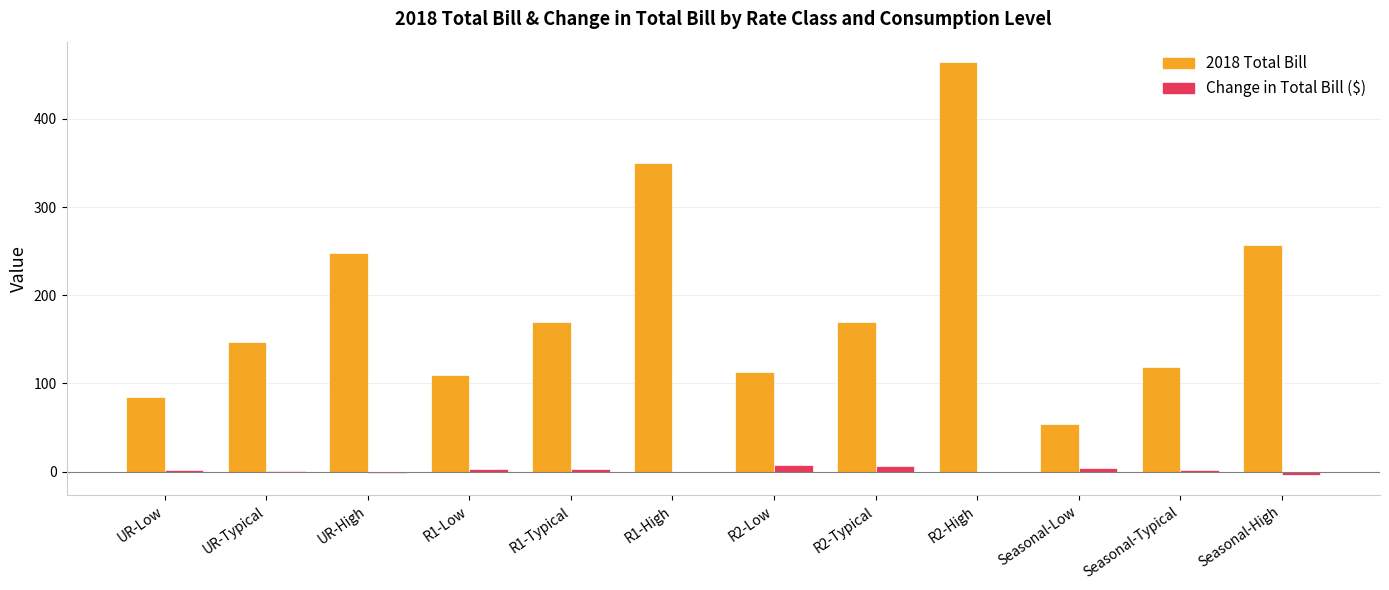

At which category is the sum across all series the highest?

R2-High